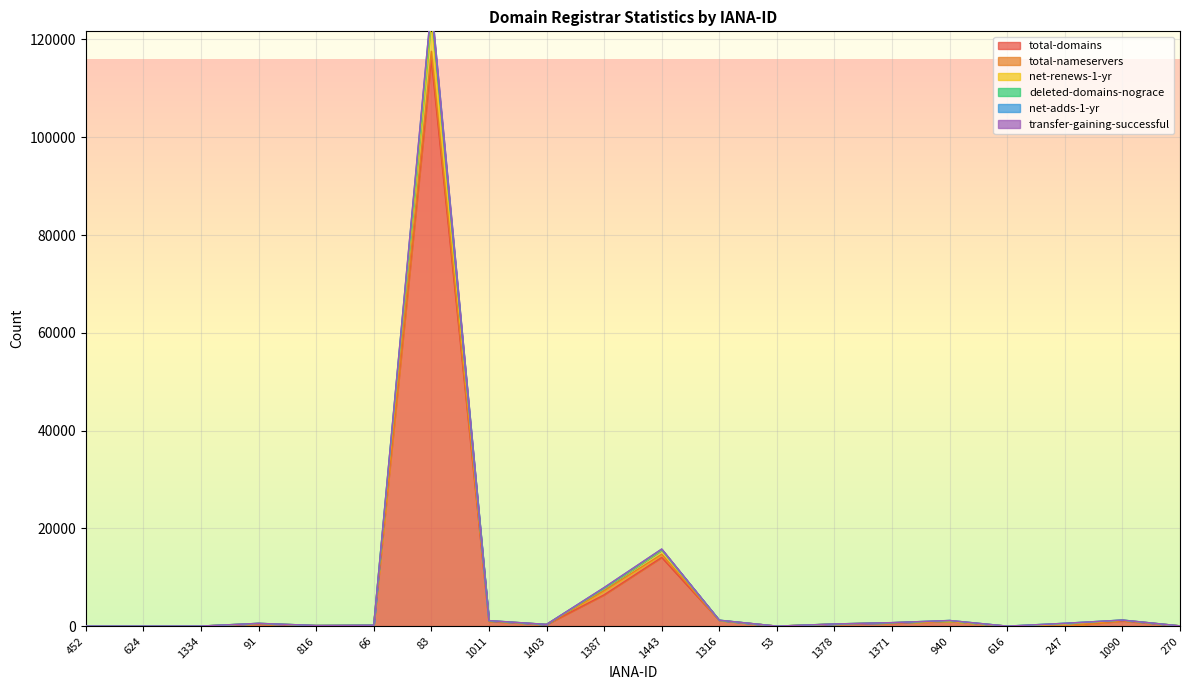

What is the difference between the highest and lowest values at 1011?

150